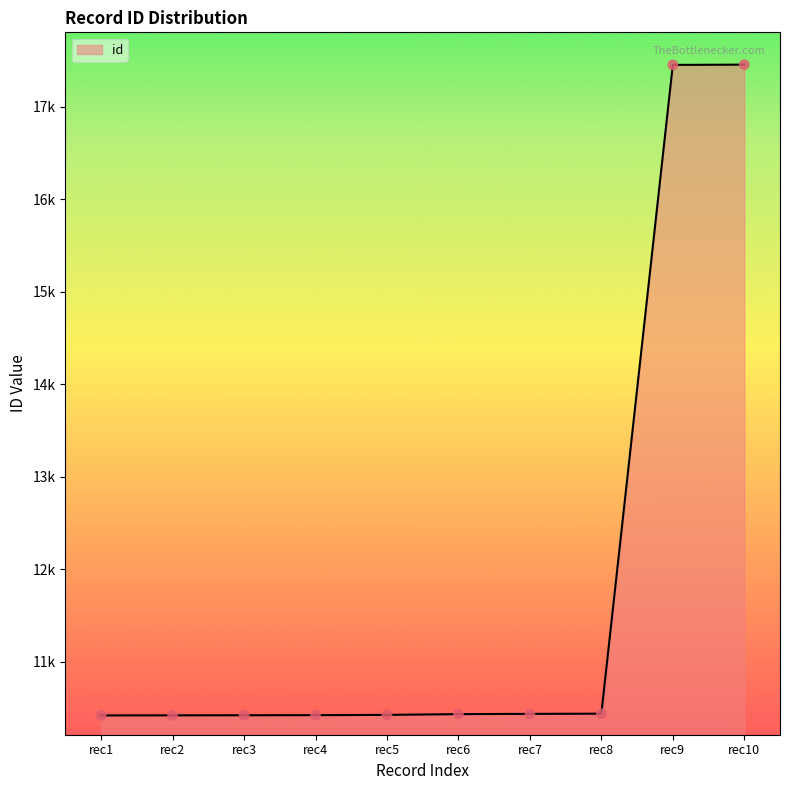

Does the chart have visible grid lines?

No